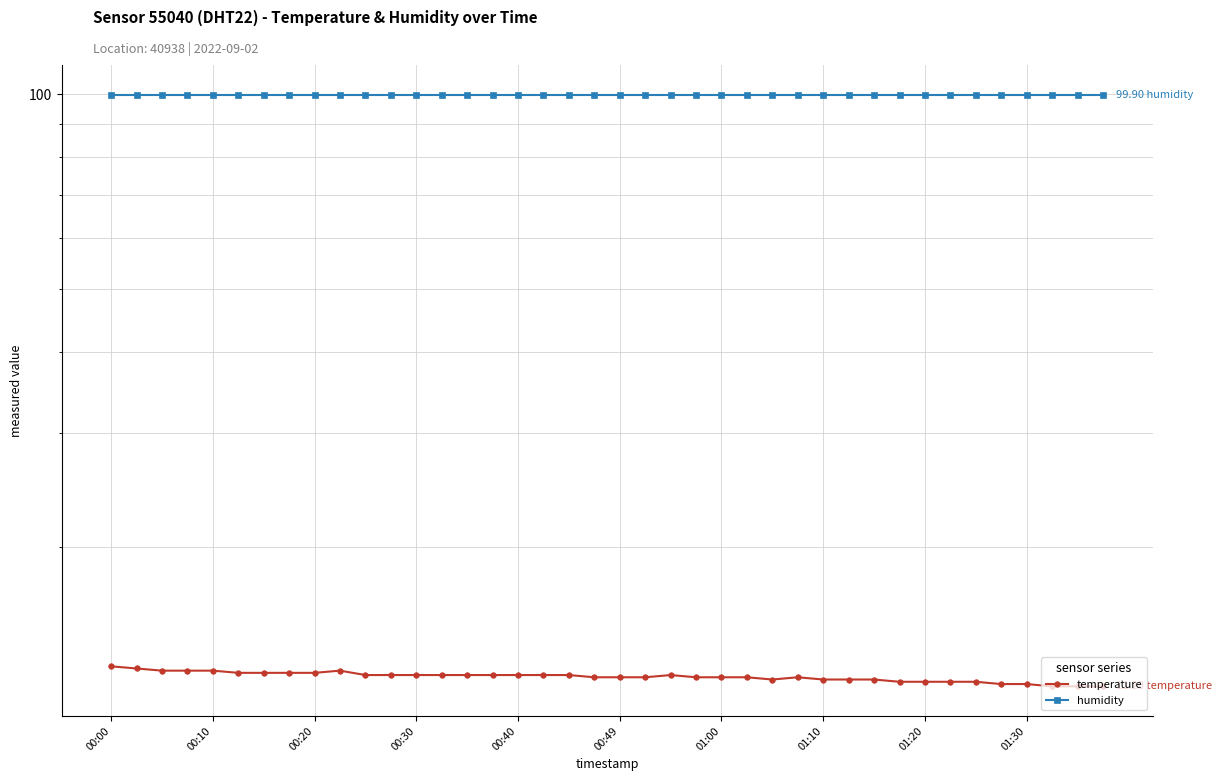

Is it true that temperature equals 12.7 at 15?

True